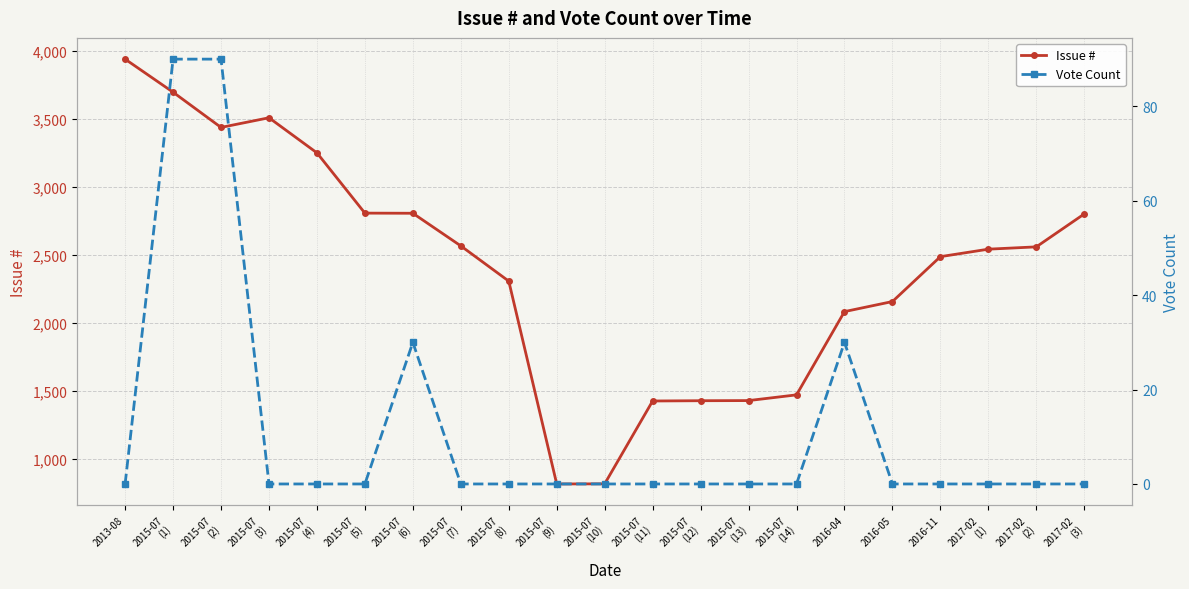

What is the difference between the Issue # values at 2015-07
(12) and 2017-02
(1)?

1114